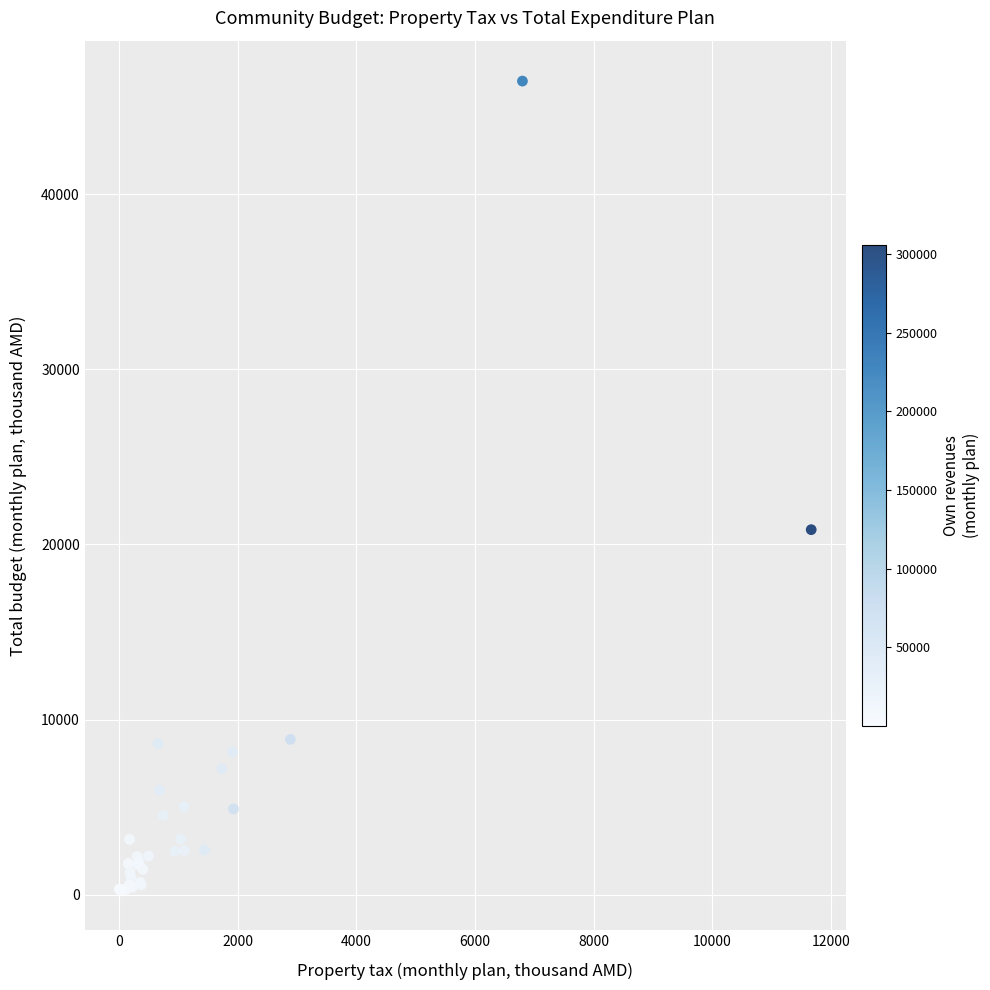

What Y value in the scatter plot is closest to 23374?

20843.4